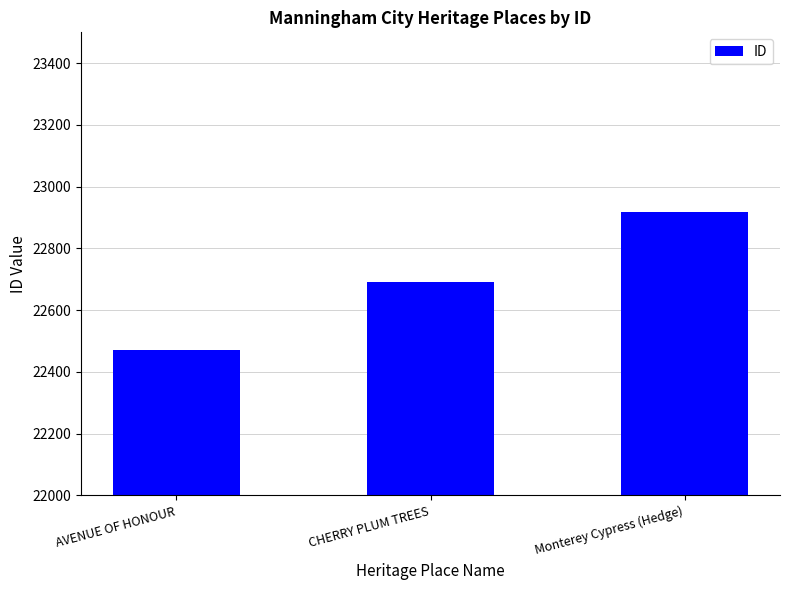

Which category has the lowest value across all series?

AVENUE OF HONOUR